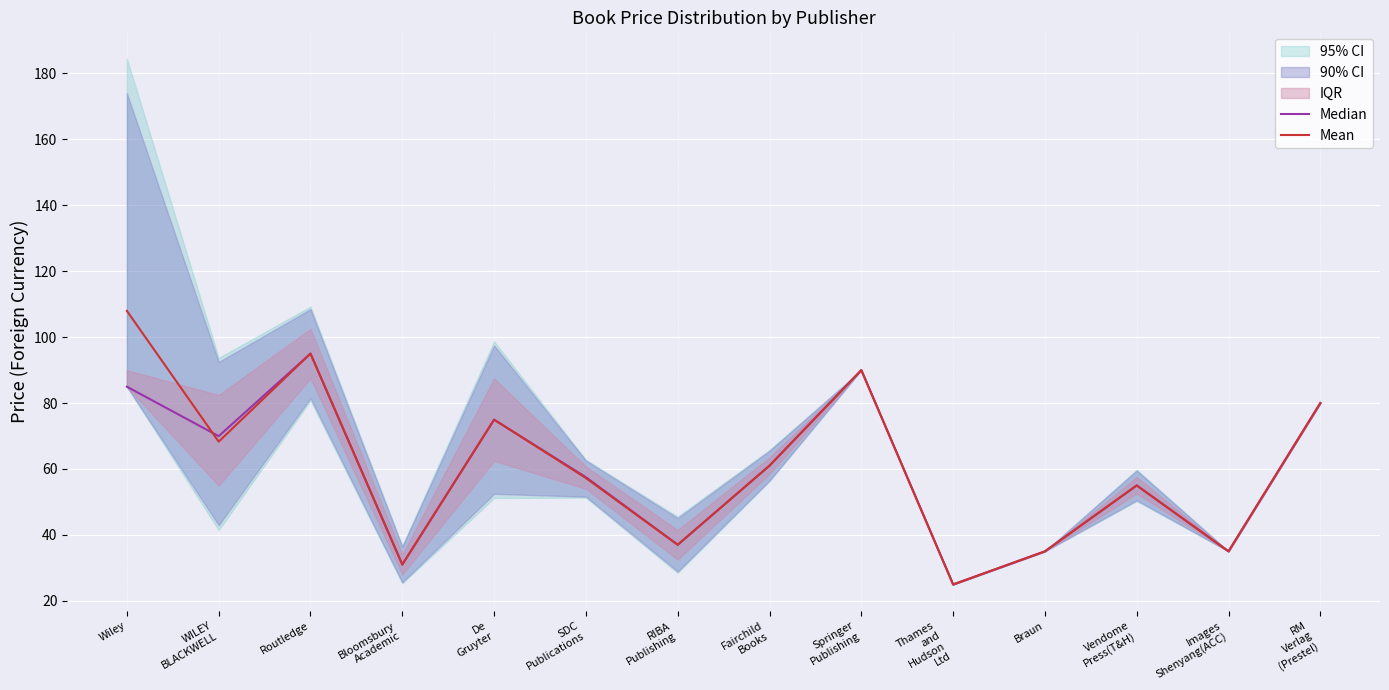

Between SDC
Publications and Fairchild
Books, which series saw the biggest shift?

Mean